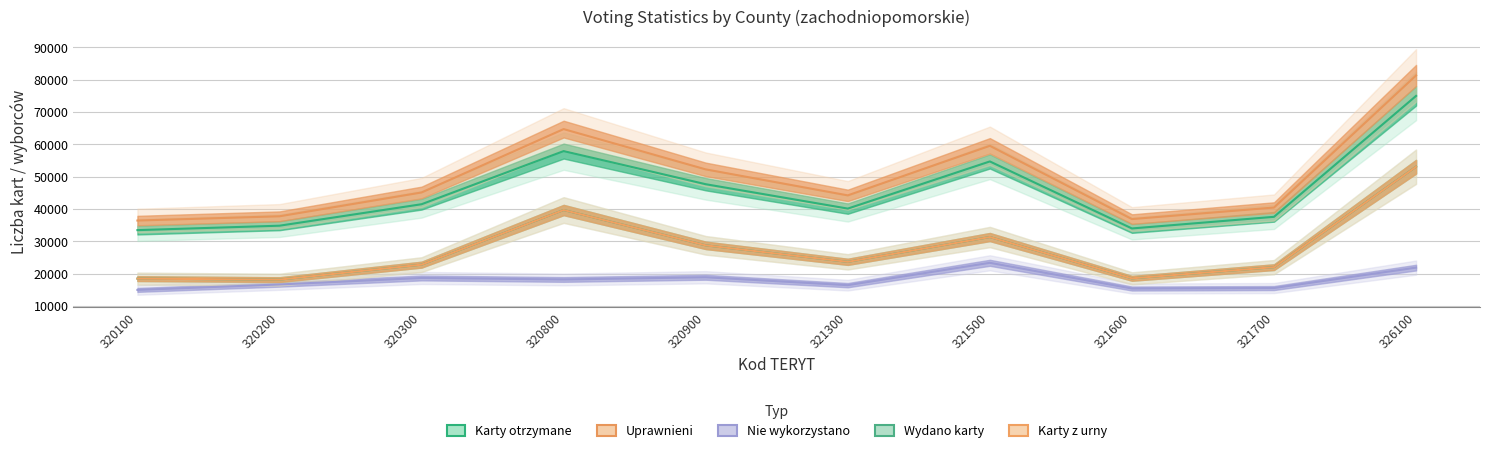

True or false: Karty otrzymane and Uprawnieni cross at least once.

False